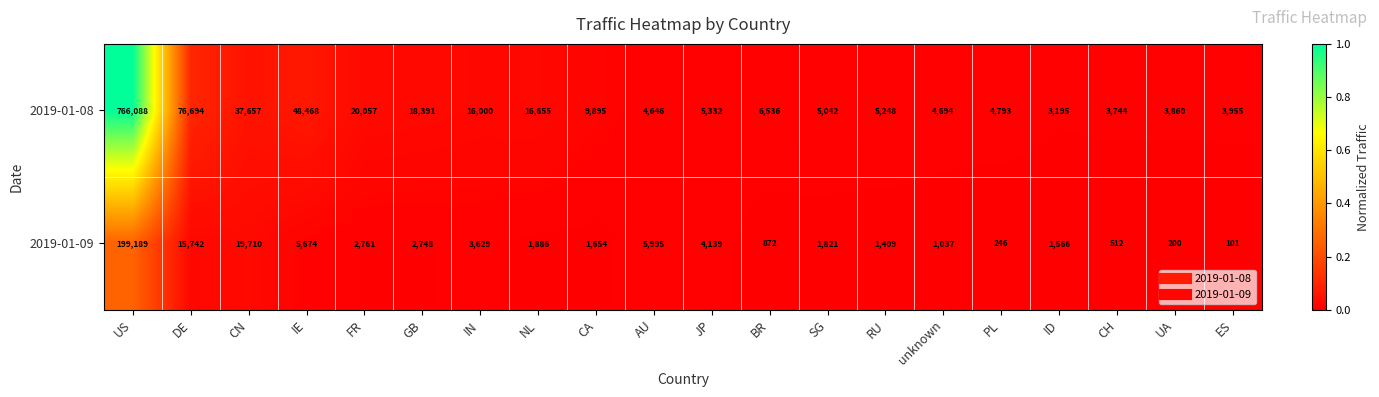

List the series in order of their overall mean, highest first.

2019-01-08, 2019-01-09